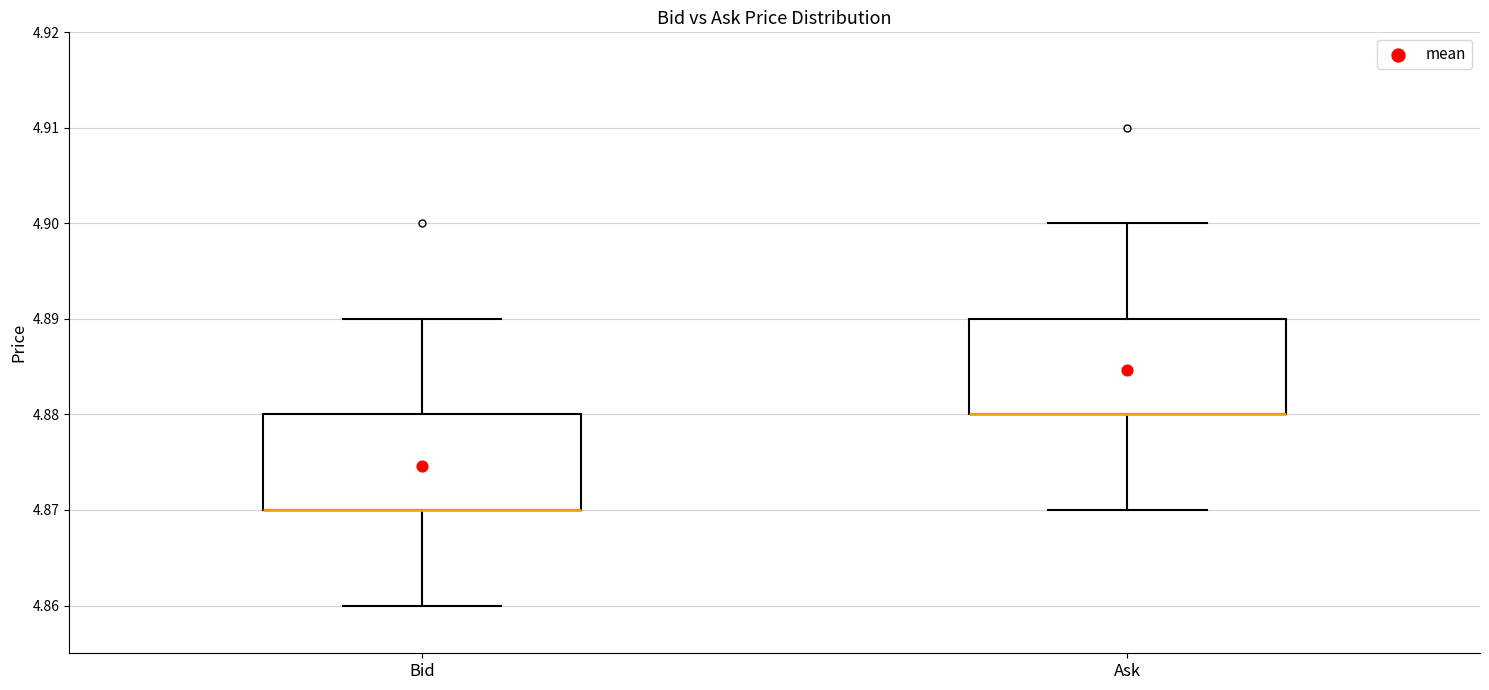

Where does the lower whisker of the box for Ask end on the y-axis? The values are not printed on the chart, so give them approximately, as read against the axis.

4.87